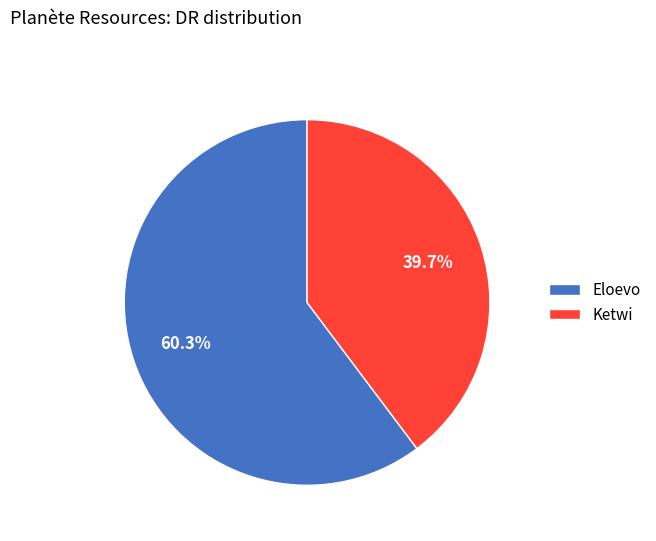

To the nearest percent, what is the difference between the Ketwi and Eloevo slice percentages?

21%